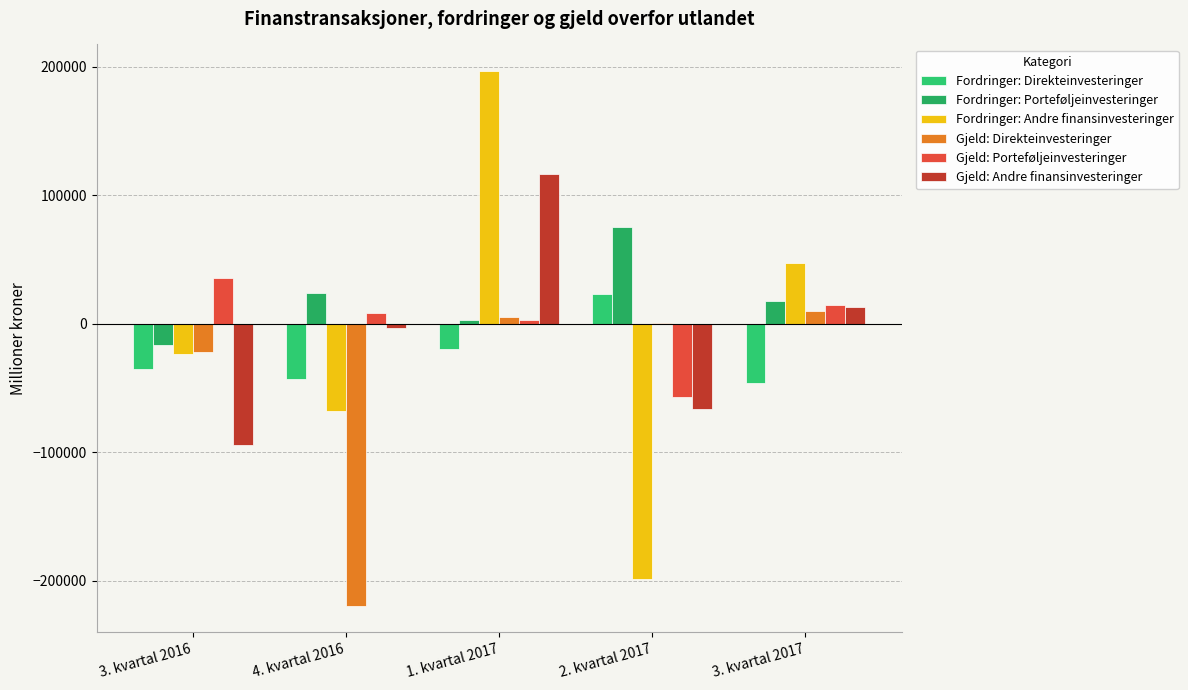

What is the total value across all series at 1. kvartal 2017?

304051